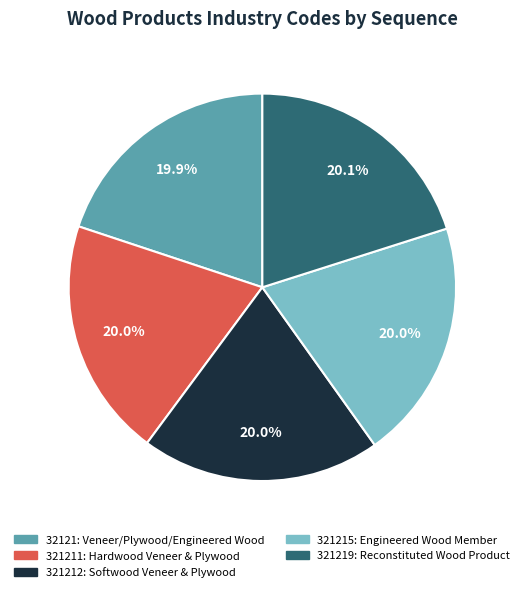

How many segments does this pie chart have?

5